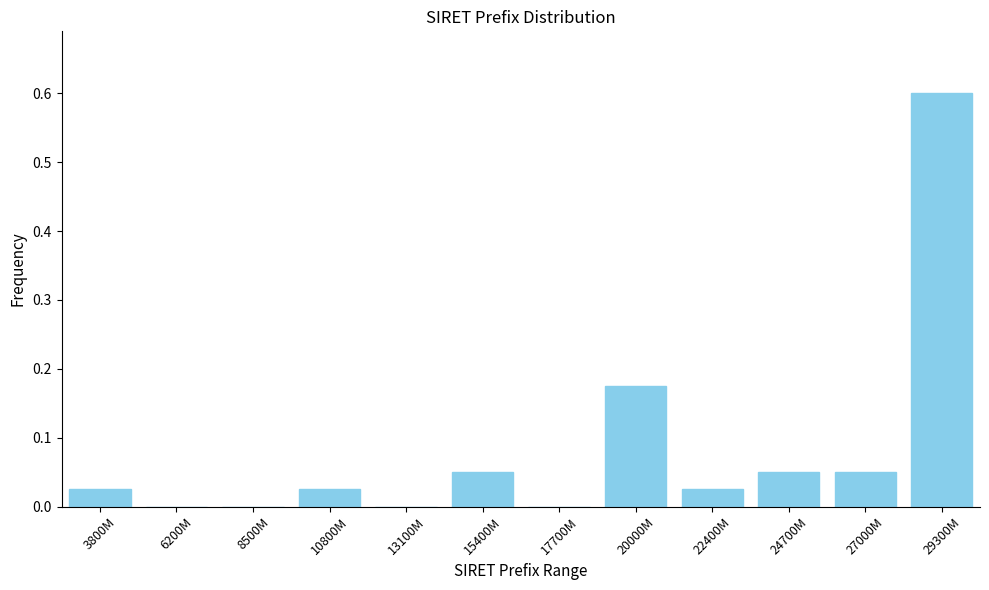

What is the change in value from 6200M to 29300M?

+0.6